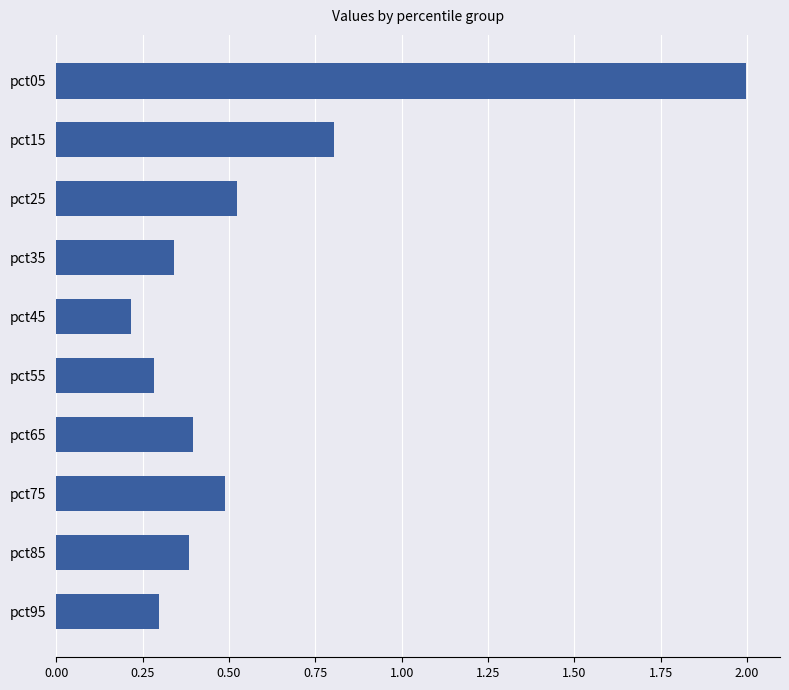

How many values are between 0 and 1?

9